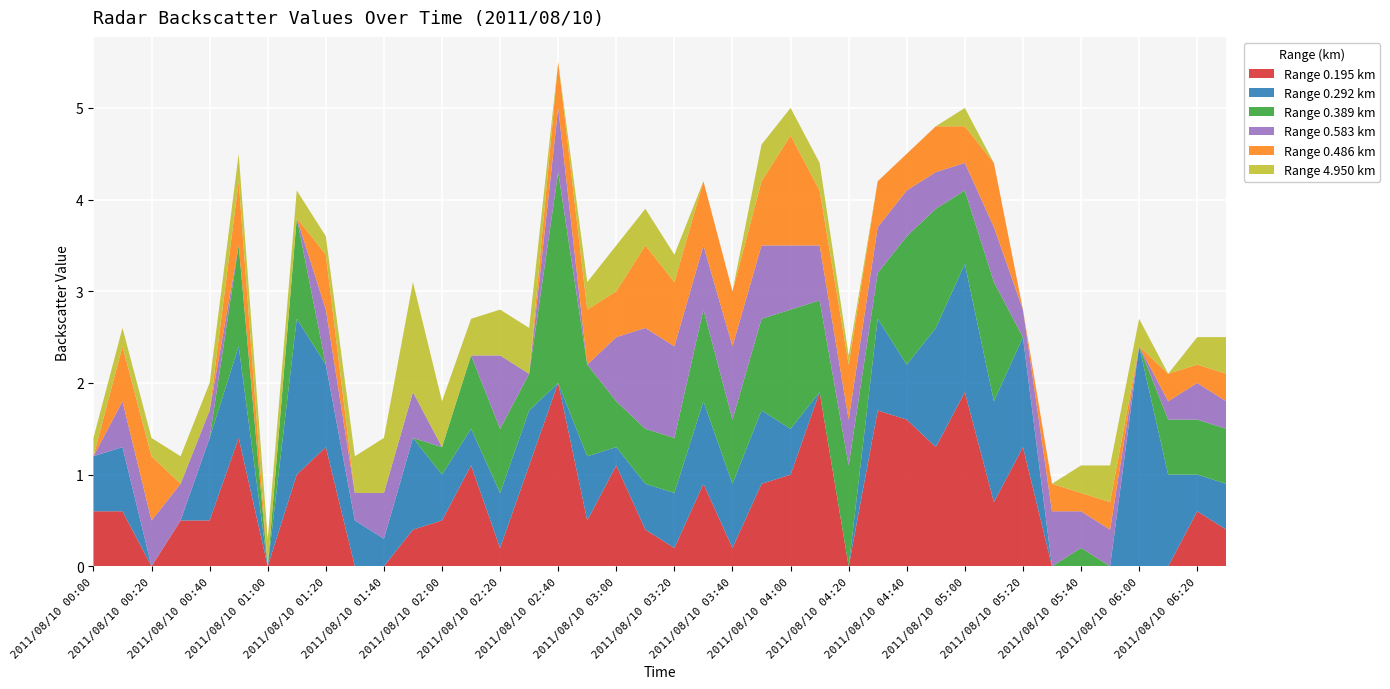

Reading left to right, list all the values displayed in this chart.

0.195: 0.6	0.6	0.0	0.5	0.5	1.4	0.0	1.0	1.3	0.0	0.0	0.4	0.5	1.1	0.2	1.1	2.0	0.5	1.1	0.4	0.2	0.9	0.2	0.9	1.0	1.9	0.0	1.7	1.6	1.3	1.9	0.7	1.3	0.0	0.0	0.0	0.0	0.0	0.6	0.4
0.292: 0.6	0.7	0.0	0.0	0.9	1.0	0.0	1.7	0.9	0.5	0.3	1.0	0.5	0.4	0.6	0.6	0.0	0.7	0.2	0.5	0.6	0.9	0.7	0.8	0.5	0.0	0.0	1.0	0.6	1.3	1.4	1.1	1.2	0.0	0.0	0.0	2.4	1.0	0.4	0.5
0.389: 0.0	0.0	0.0	0.0	0.0	1.1	0.0	1.1	0.0	0.0	0.0	0.0	0.3	0.8	0.7	0.4	2.3	1.0	0.5	0.6	0.6	1.0	0.7	1.0	1.3	1.0	1.1	0.5	1.4	1.3	0.8	1.3	0.0	0.0	0.2	0.0	0.0	0.6	0.6	0.6
0.583: 0.0	0.5	0.5	0.4	0.3	0.0	0.0	0.0	0.6	0.3	0.5	0.5	0.0	0.0	0.8	0.0	0.7	0.0	0.7	1.1	1.0	0.7	0.8	0.8	0.7	0.6	0.5	0.5	0.5	0.4	0.3	0.6	0.3	0.6	0.4	0.4	0.0	0.2	0.4	0.3
0.486: 0.0	0.6	0.7	0.0	0.0	0.7	0.0	0.0	0.6	0.0	0.0	0.0	0.0	0.0	0.0	0.0	0.5	0.6	0.5	0.9	0.7	0.7	0.6	0.7	1.2	0.6	0.6	0.5	0.4	0.5	0.4	0.7	0.0	0.3	0.2	0.3	0.0	0.3	0.2	0.3
4.950: 0.2	0.2	0.2	0.3	0.3	0.3	0.3	0.3	0.2	0.4	0.6	1.2	0.5	0.4	0.5	0.5	0.0	0.3	0.5	0.4	0.3	0.0	0.0	0.4	0.3	0.3	0.1	0.0	0.0	0.0	0.2	0.0	0.0	0.0	0.3	0.4	0.3	0.0	0.3	0.4